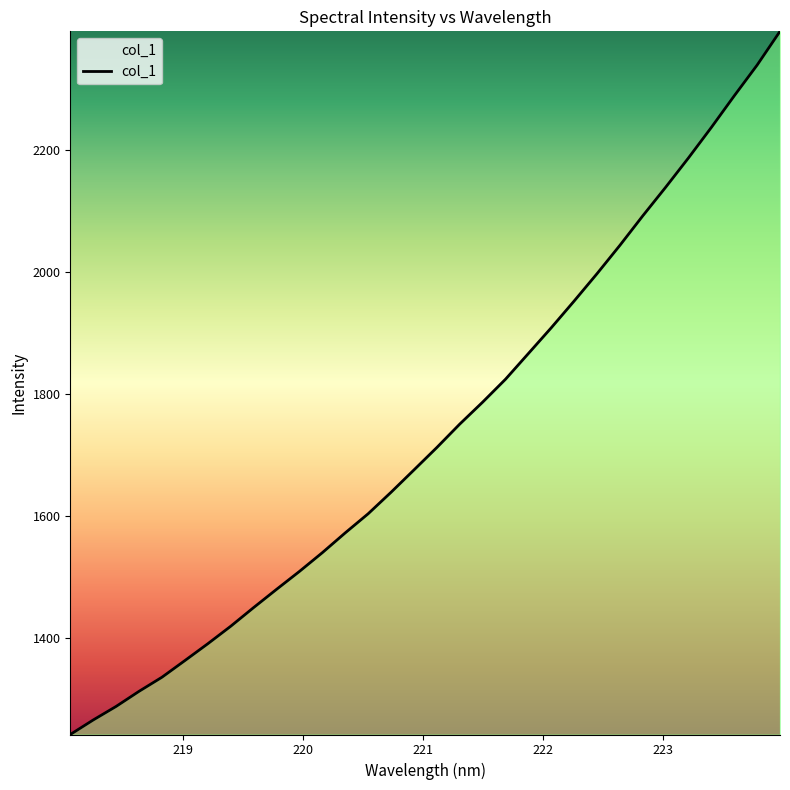

What is the difference between the maximum and minimum values?

1151.3